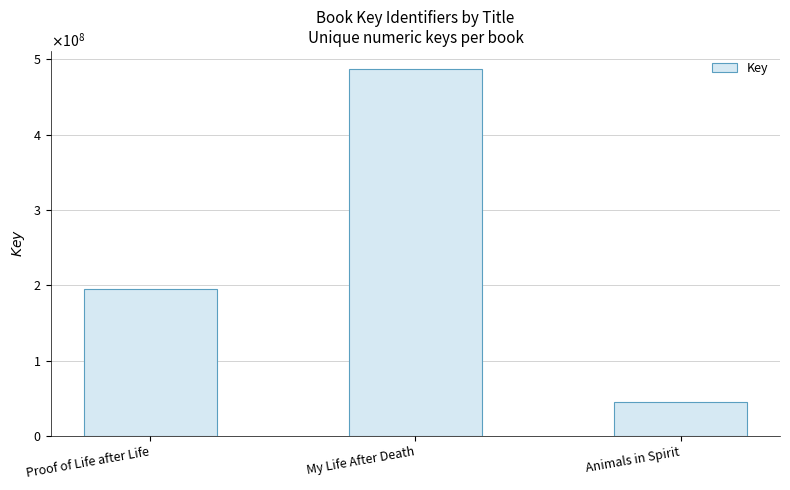

At which category does the chart reach its peak across all series?

My Life After Death